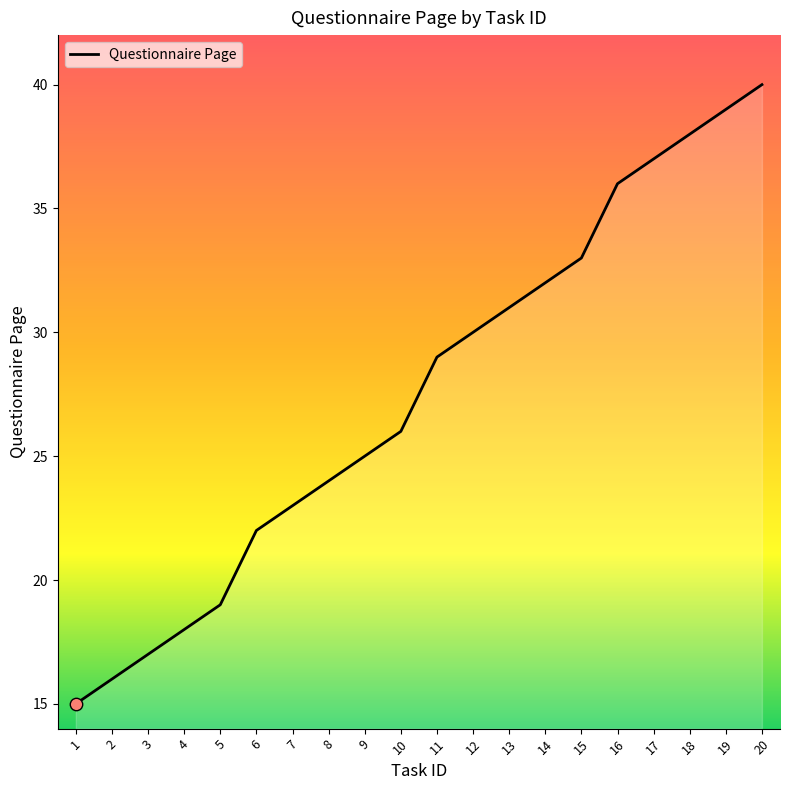

Which has a higher value, 3 or 11?

11